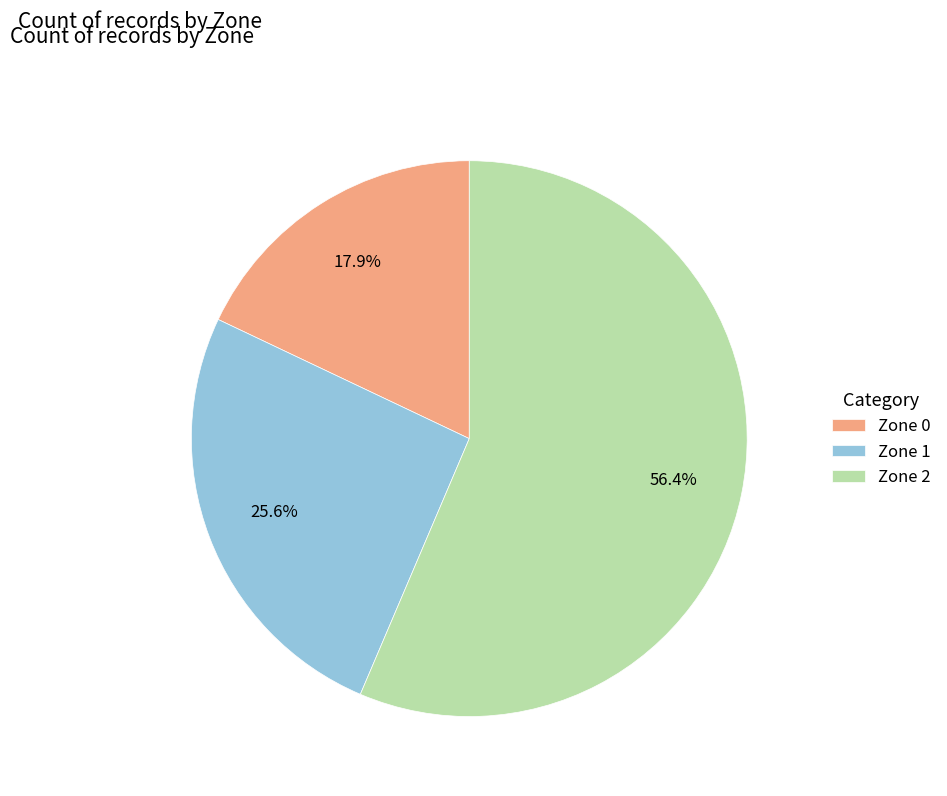

Combined, what portion of the pie is Zone 2 and Zone 1?

82.1%